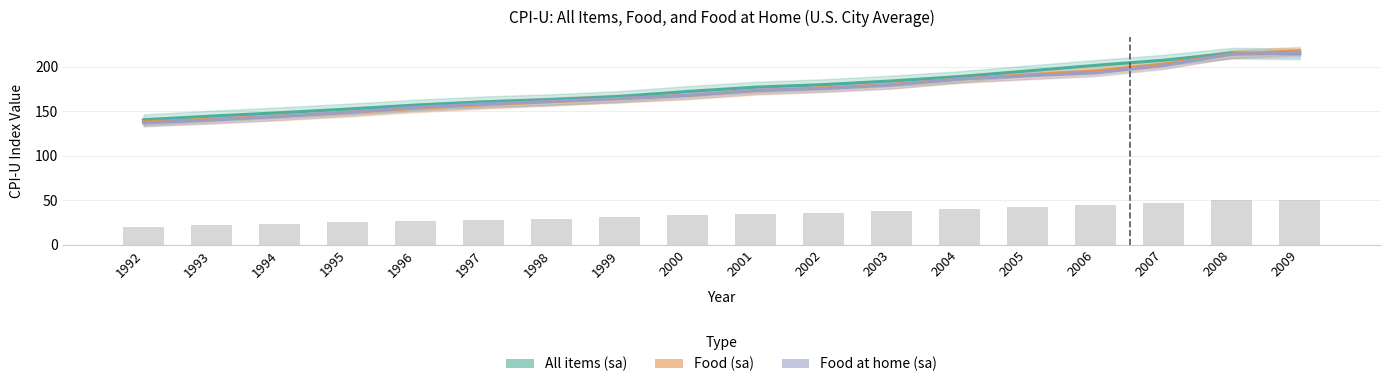

At which category does the chart reach its minimum across all series?

1992